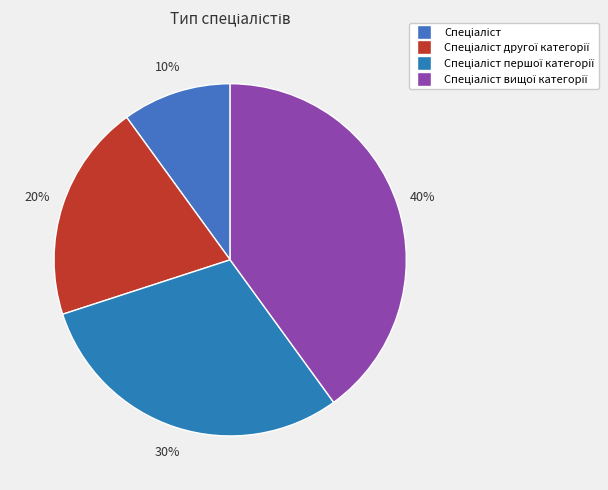

What portion of the pie excludes Спеціаліст?

90.0%